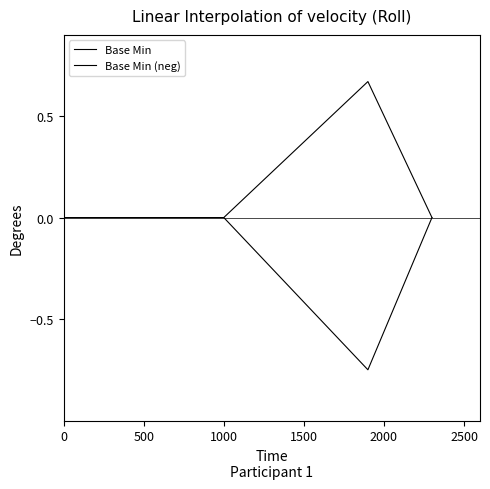

Is this an area chart (filled region under the line)?

No